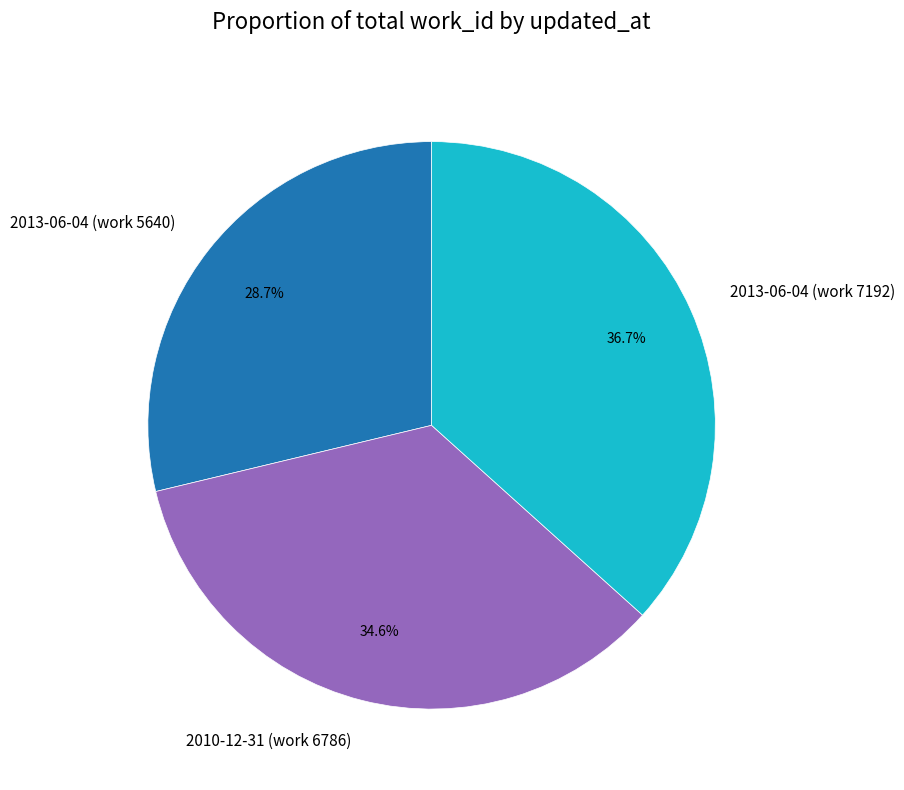

How many segments does this pie chart have?

3